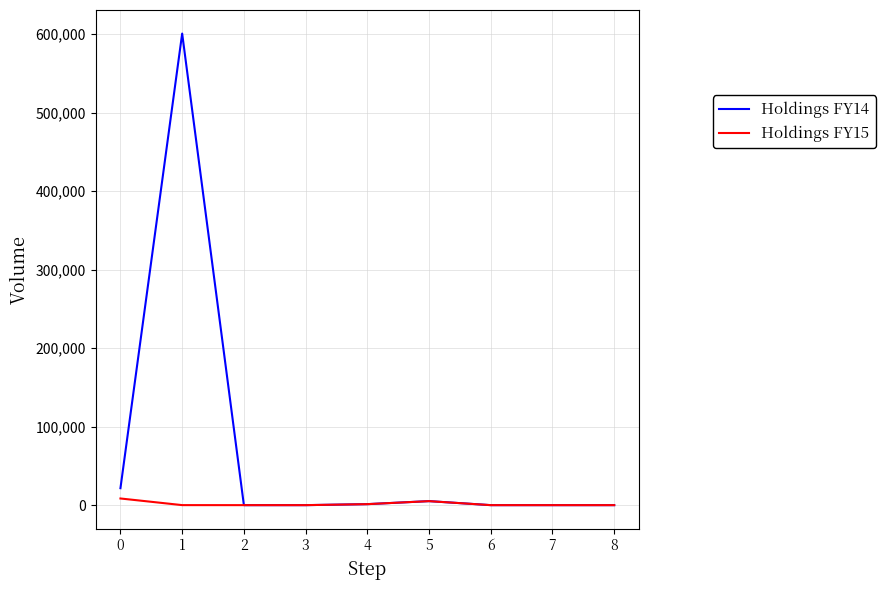

True or false: Holdings FY15 has a value of 8484 at 0.

True